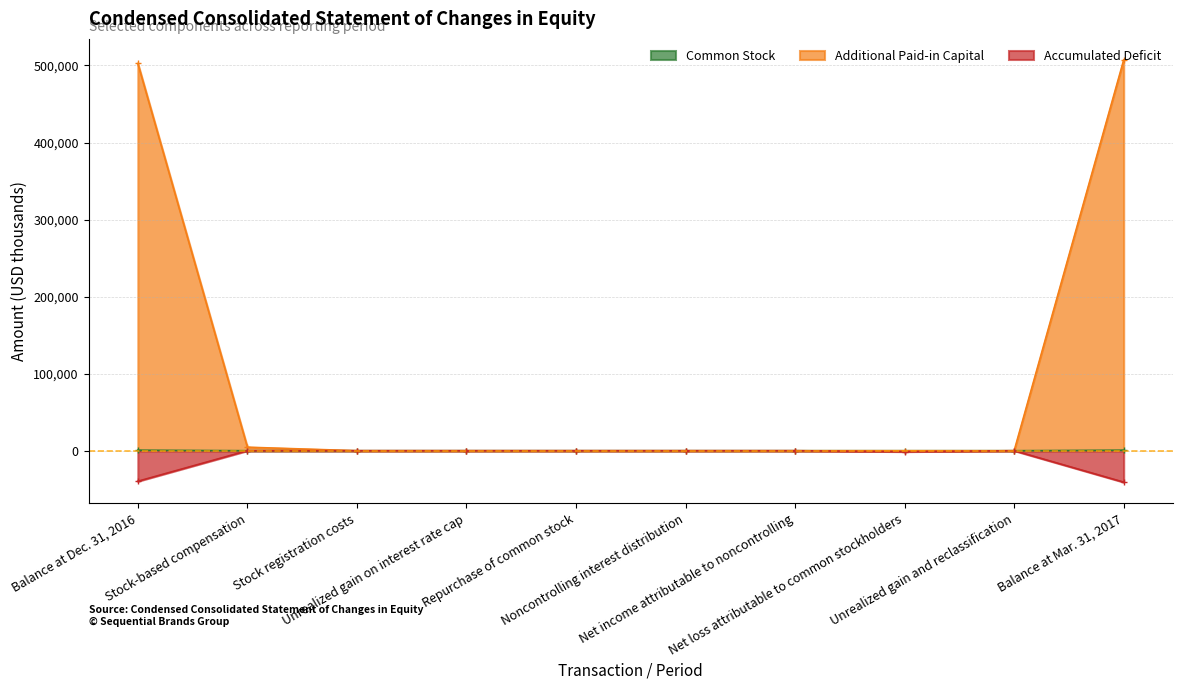

The Common Stock series shows 0 at Unrealized gain and reclassification. True or false?

True